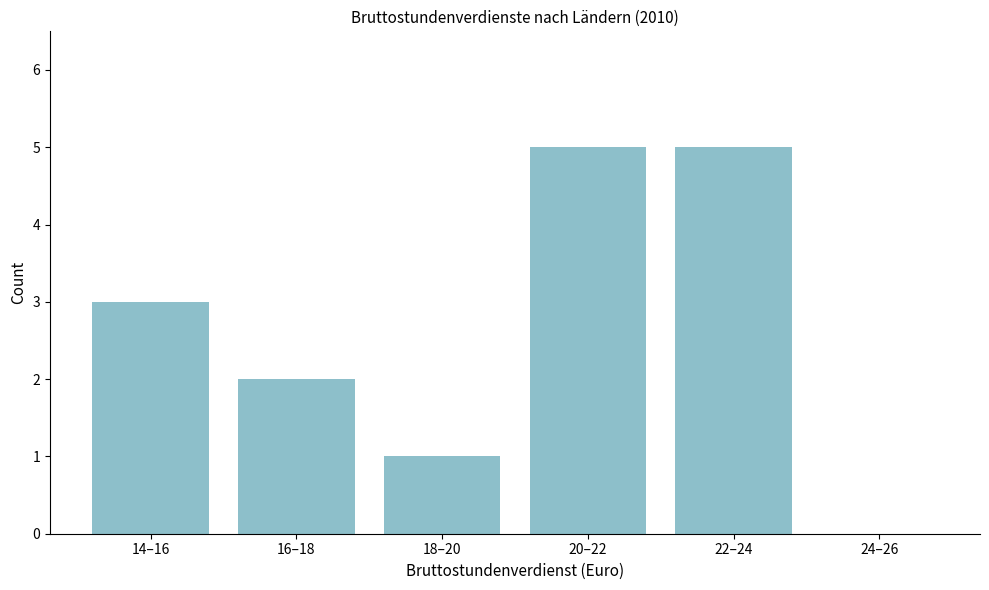

Reading left to right, what are all the values shown in this chart?

14–16=3	16–18=2	18–20=1	20–22=5	22–24=5	24–26=0